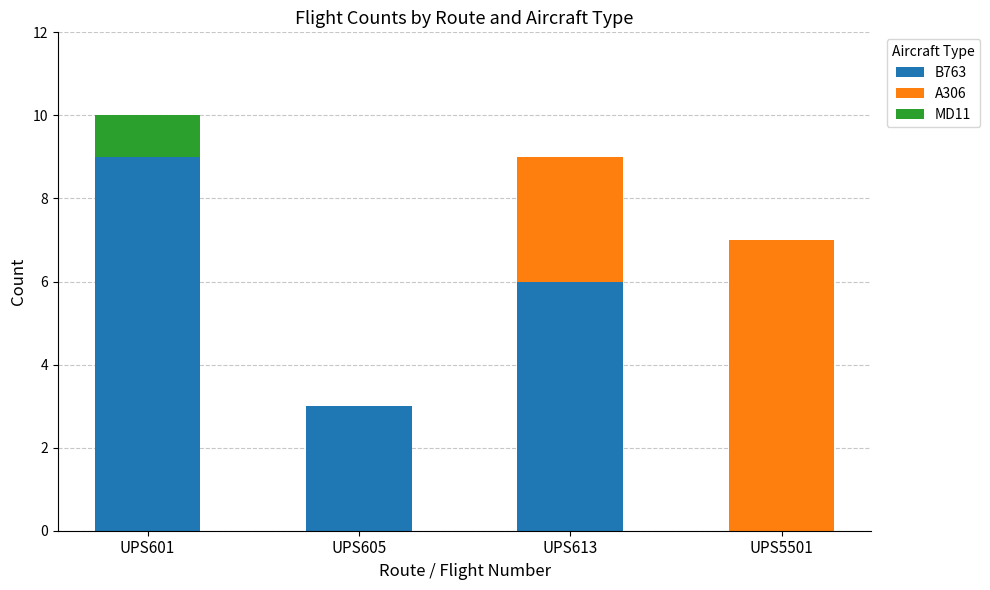

Is it true that B763 equals -4 at UPS5501?

False